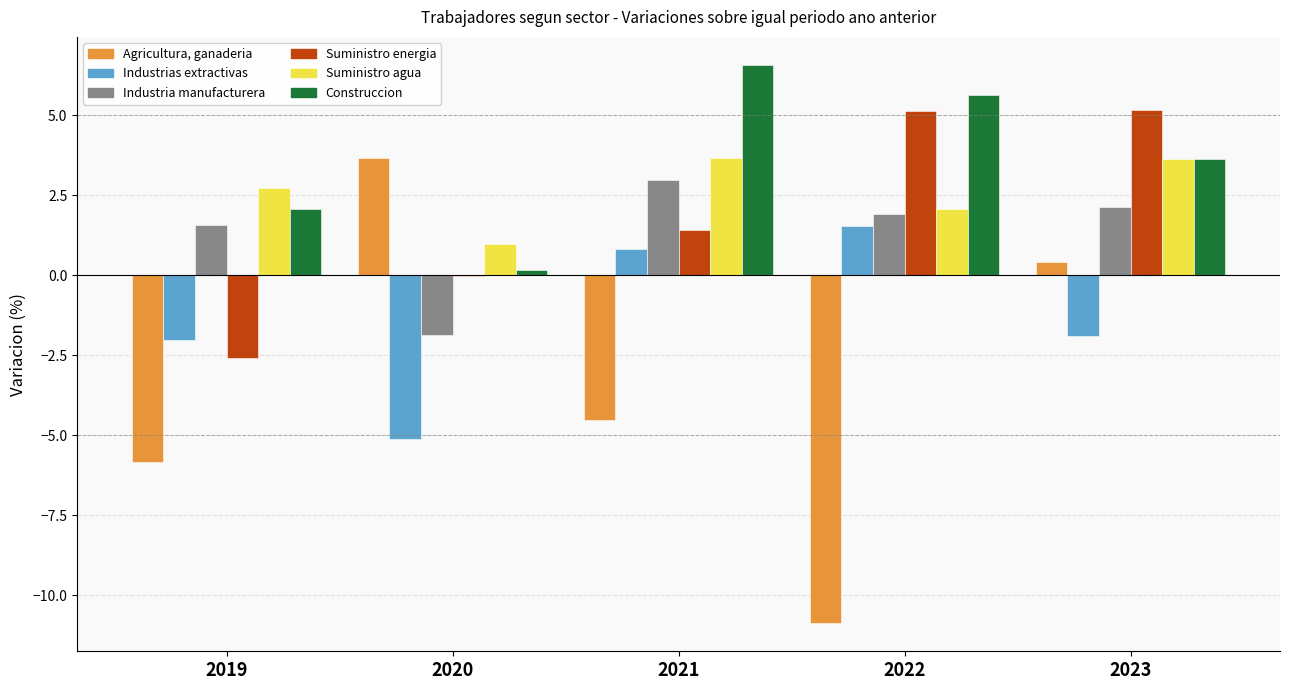

What is the approximate value of Industria manufacturera at 2021?

3.0